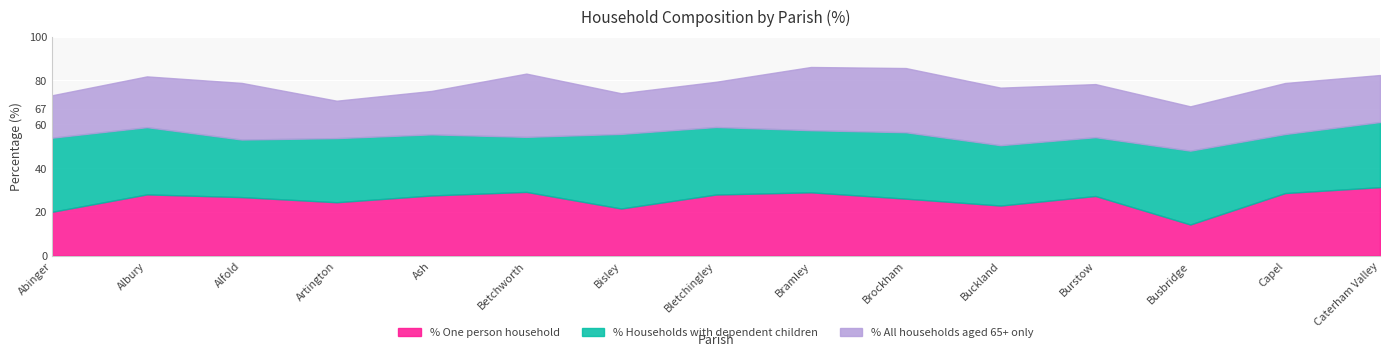

True or false: % Households with dependent children has a value of 33.7 at Busbridge.

True